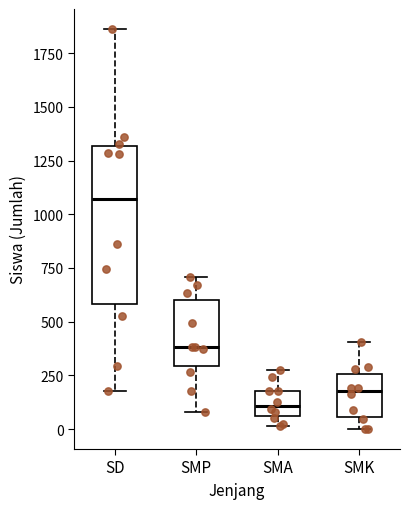

Reading left to right, read every box against the y-axis: the position of its median line, the range the box covers, and the ends of its whiskers. The values are not printed on the chart, so give them approximately, as read against the axis.

SD: median 1050, box 600 to 1300, whiskers 200 to 1850
SMP: median 400, box 300 to 600, whiskers 100 to 700
SMA: median 100, box 50 to 200, whiskers 0 to 250
SMK: median 200, box 50 to 250, whiskers 0 to 400